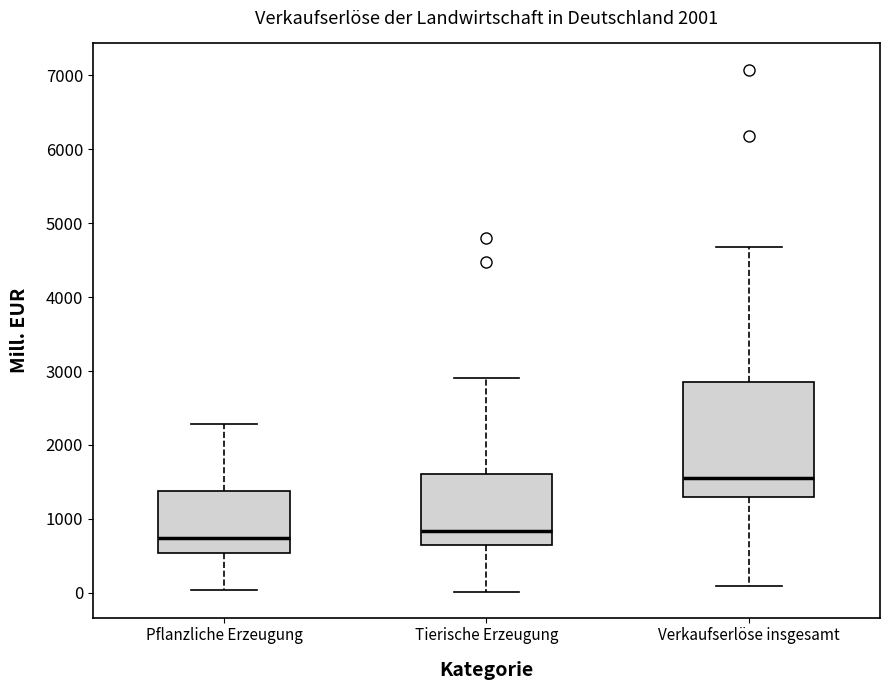

Comparing the boxes themselves (not the whiskers), which one is the tallest?

Verkaufserlöse insgesamt